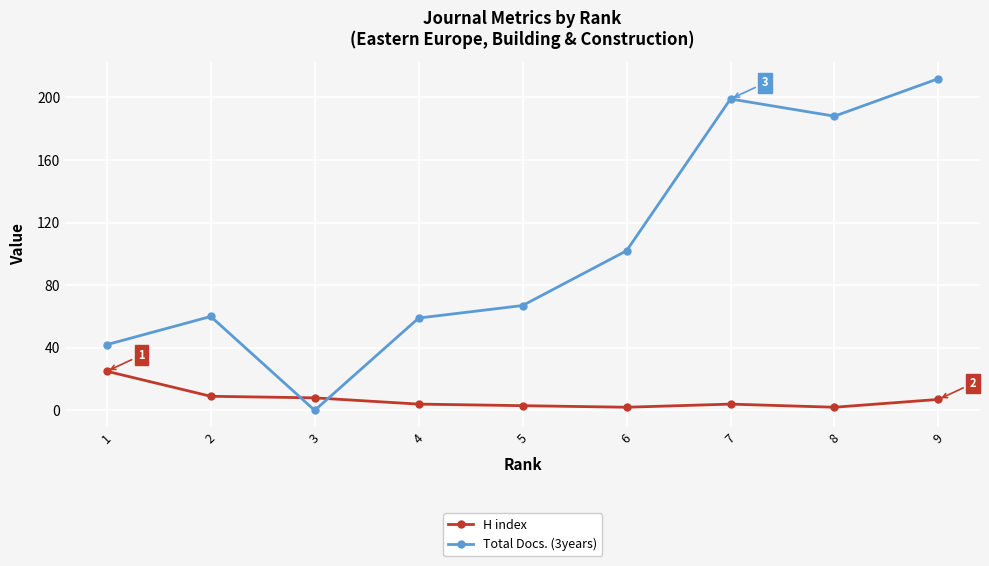

How many times do Total Docs. (3years) and H index cross each other?

2